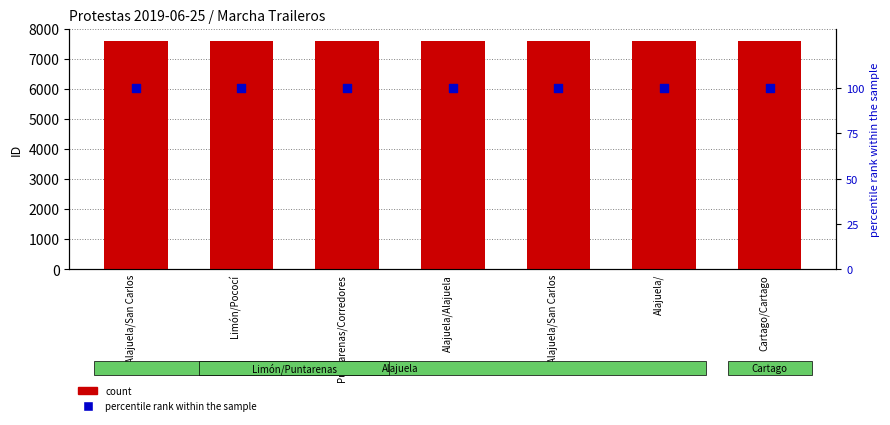

What are all the series names shown in the legend?

count, percentile rank within the sample